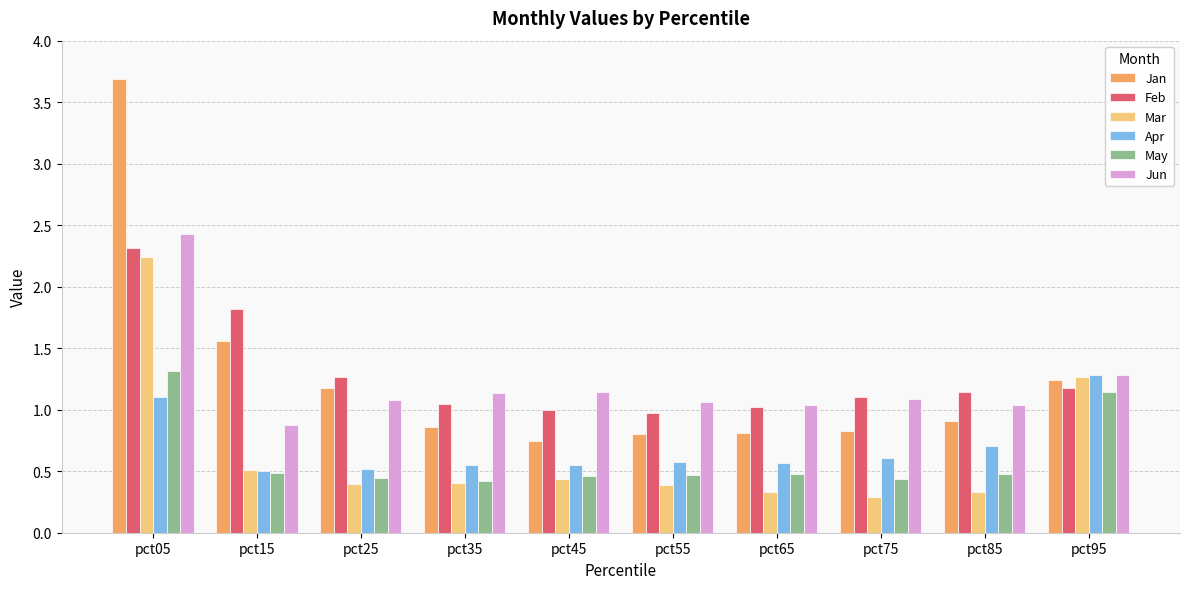

True or false: Feb has a value of 1.1 at pct85.

True